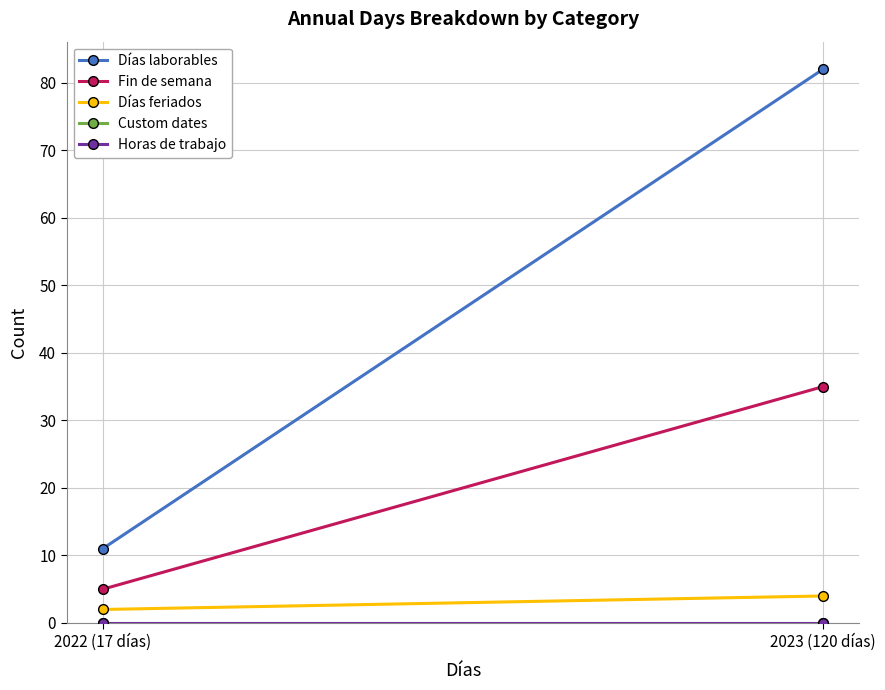

What is the difference between the highest and lowest values at 2022 (17 días)?

11